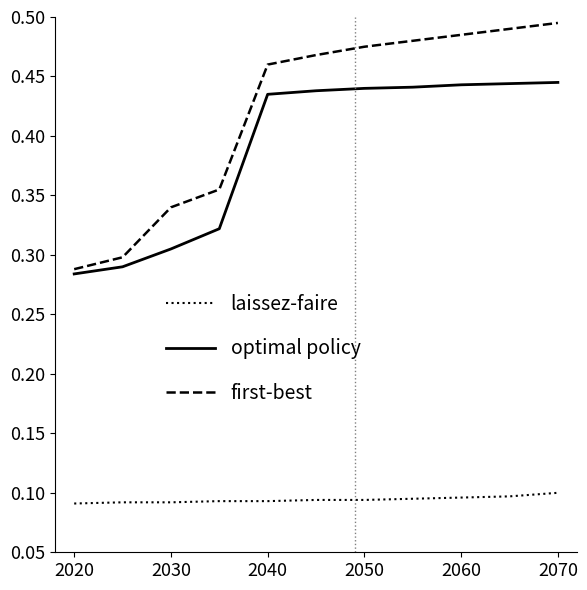

Which series has the largest range (max minus min)?

first-best